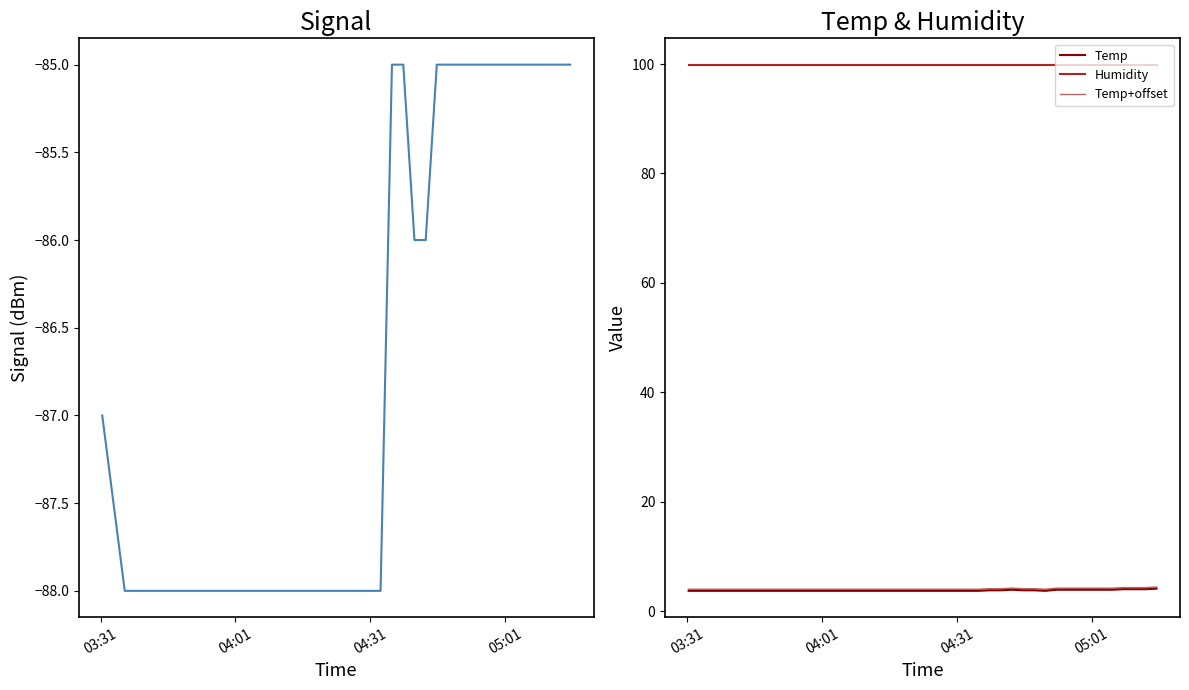

What is the sum of all Temp+offset values?

83.1